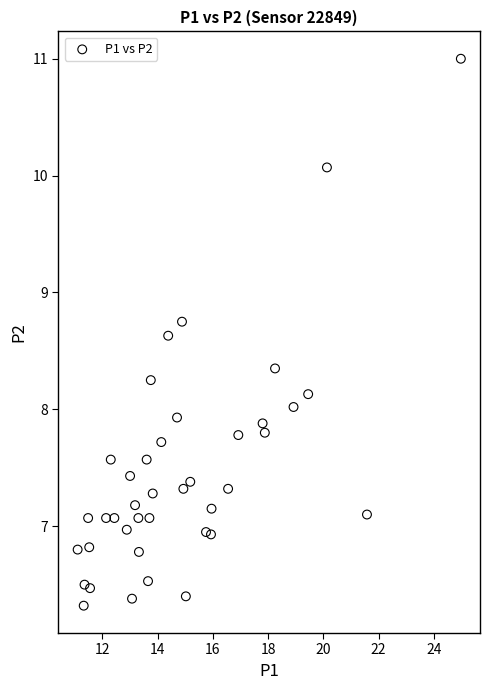

What is the range of Y values (max minus min)?

4.7